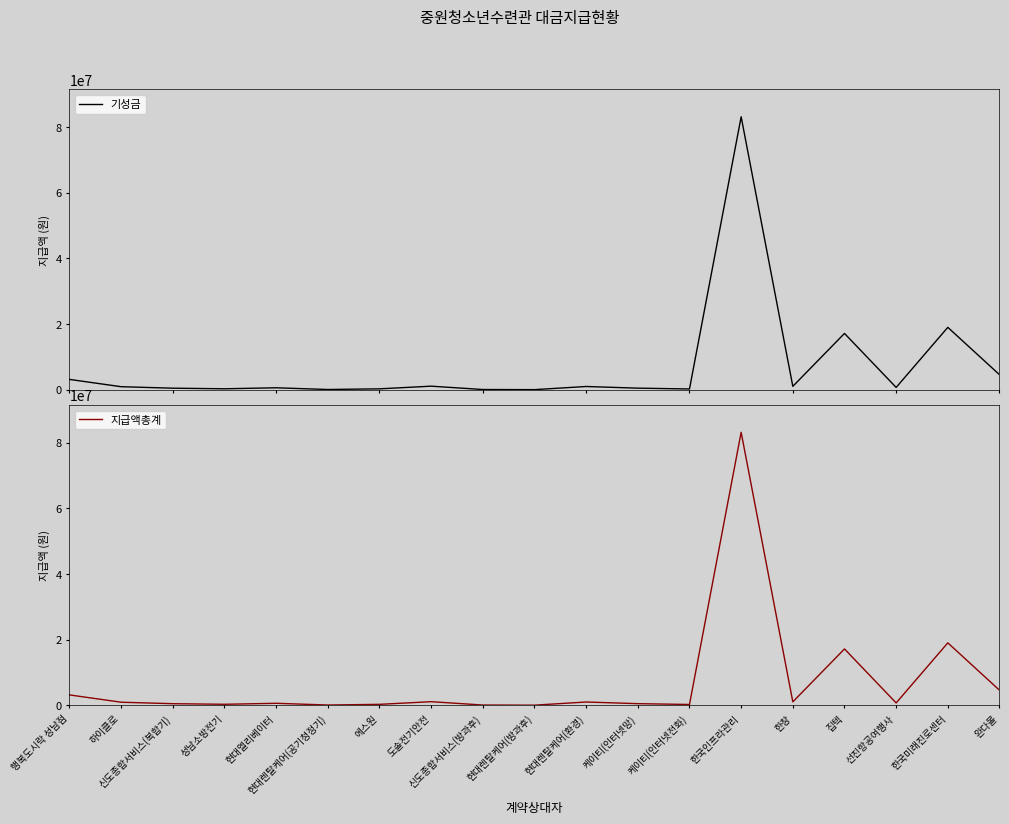

Is the value of 기성금 at 케이티(인터넷전화) greater than the value of 지급액총계 at 성남소방전기?

No